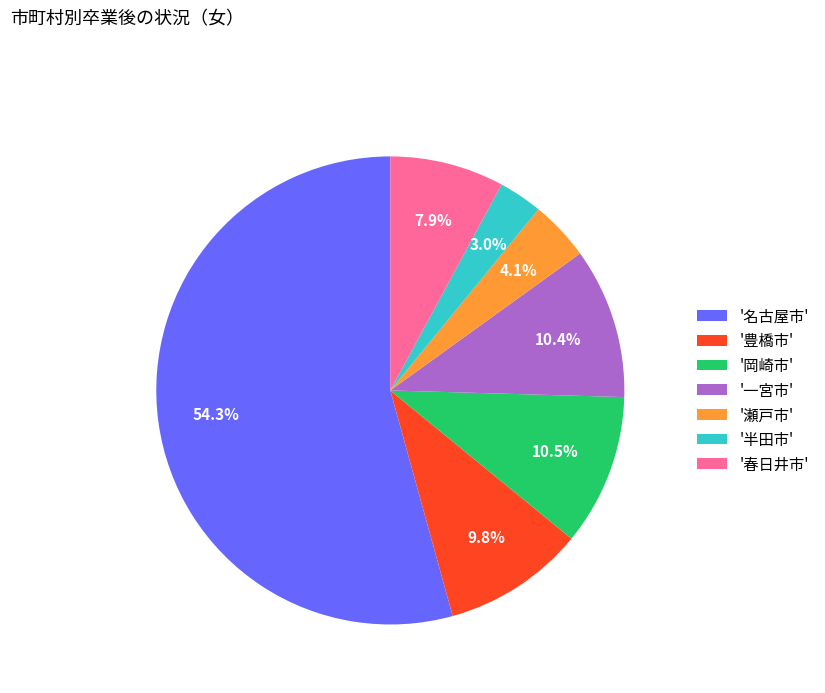

How much of the chart is everything except '豊橋市'?

90.2%